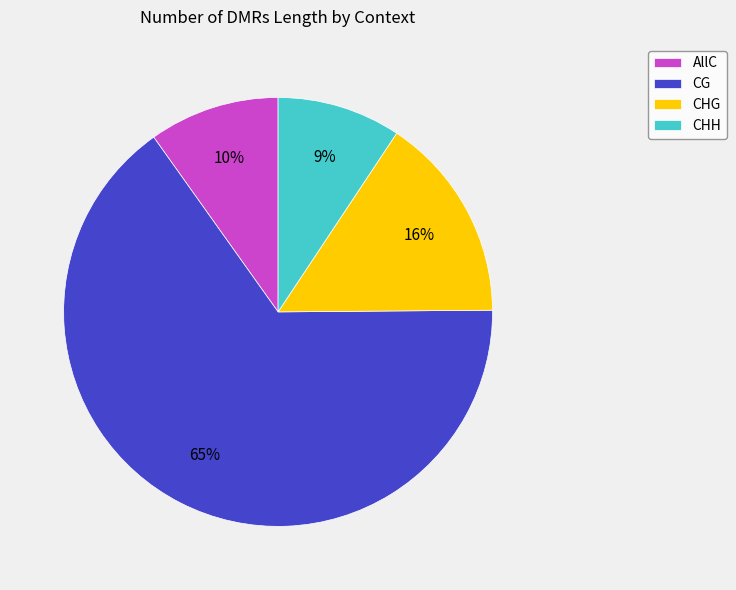

How many slices are in this pie chart?

4